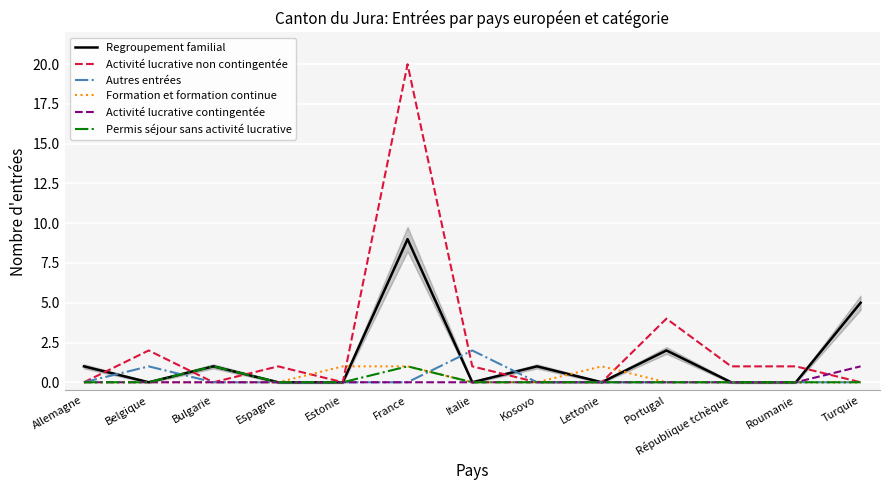

Reading left to right, list all the values displayed in this chart.

Regroupement familial: 1	0	1	0	0	9	0	1	0	2	0	0	5
Activité lucrative non contingentée: 0	2	0	1	0	20	1	0	0	4	1	1	0
Autres entrées: 0	1	0	0	0	0	2	0	0	0	0	0	0
Formation et formation continue: 0	0	0	0	1	1	0	0	1	0	0	0	0
Activité lucrative contingentée: 0	0	0	0	0	0	0	0	0	0	0	0	1
Permis séjour sans activité lucrative: 0	0	1	0	0	1	0	0	0	0	0	0	0